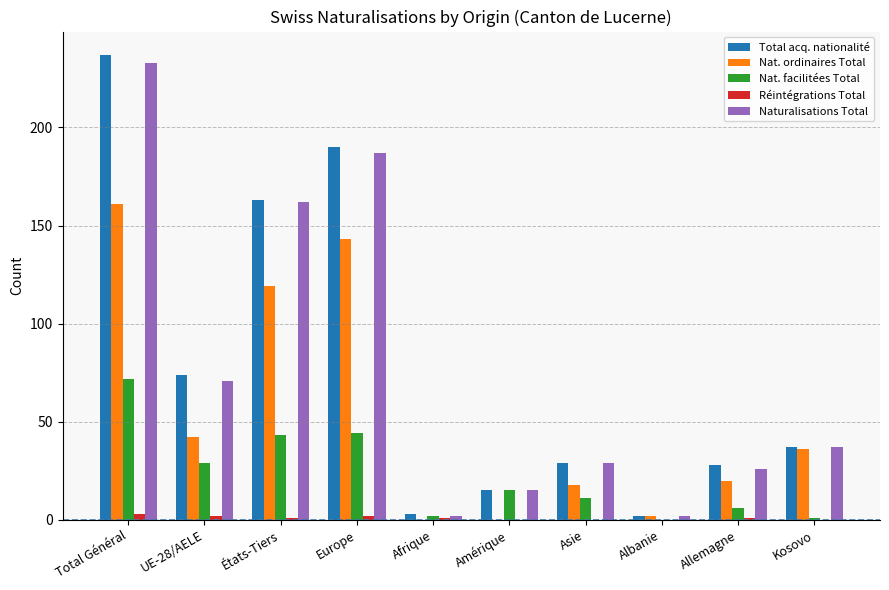

Between Albanie and Allemagne, which series saw the biggest shift?

Total acq. nationalité